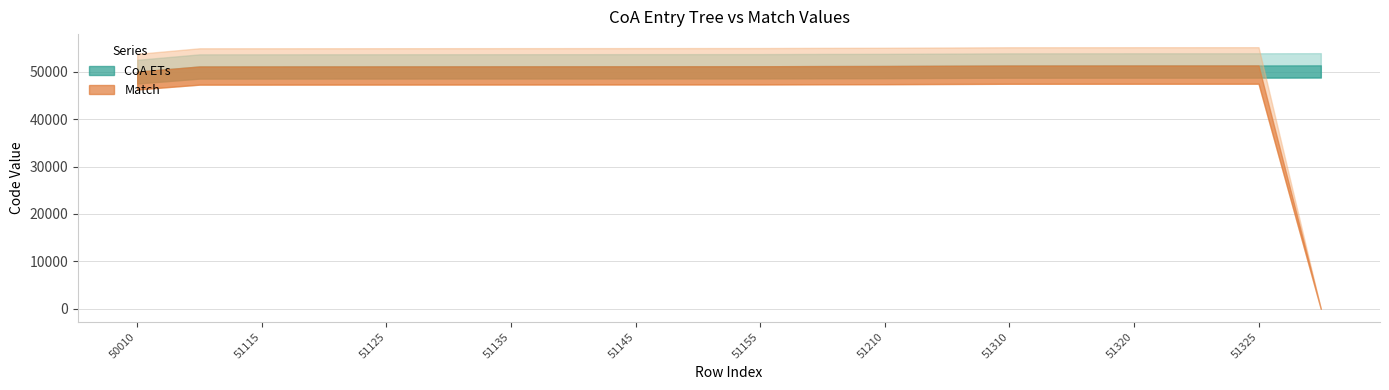

Does the chart have visible grid lines?

Yes